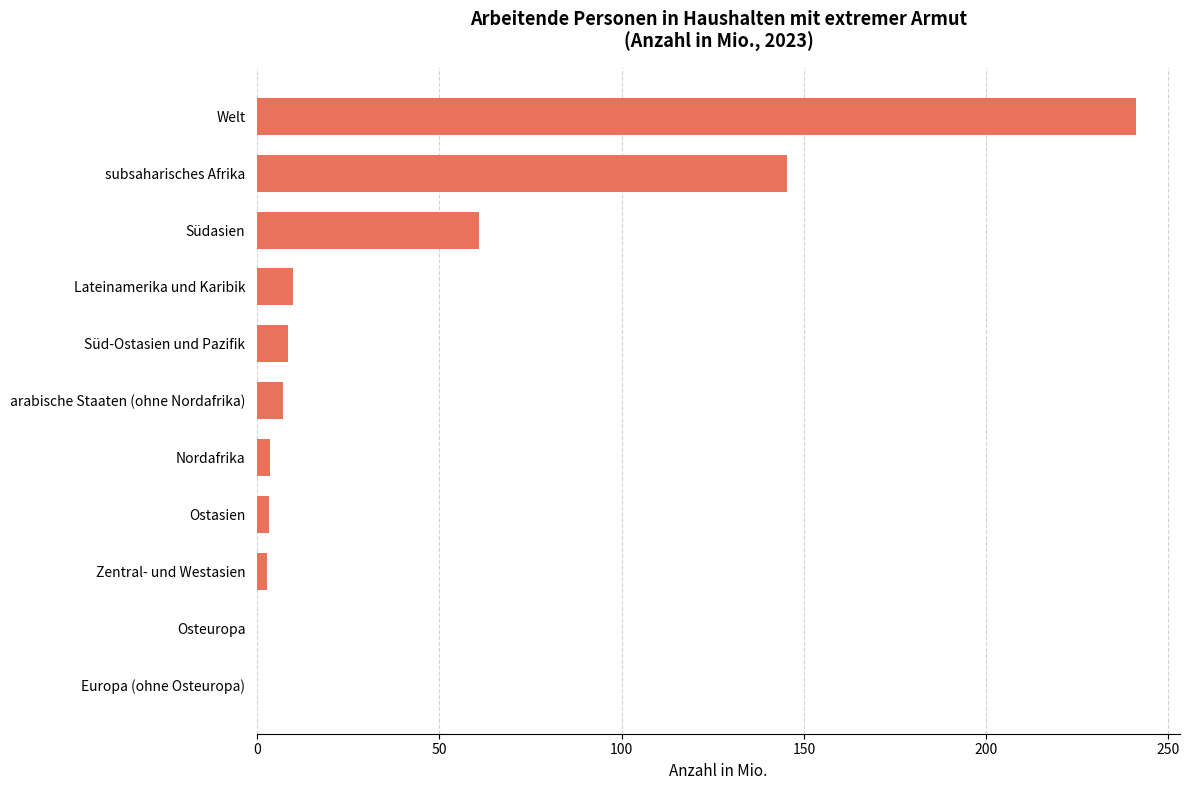

What is the sum of all values?

482.3